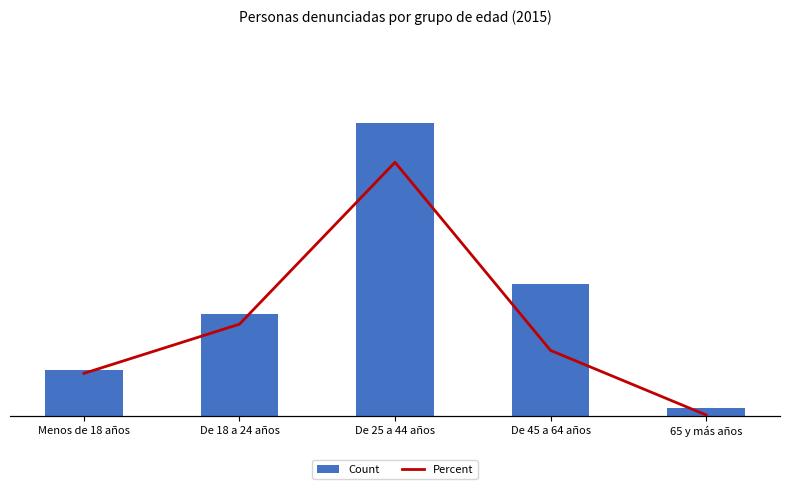

True or false: Percent has a value of 39 at Menos de 18 años.

True